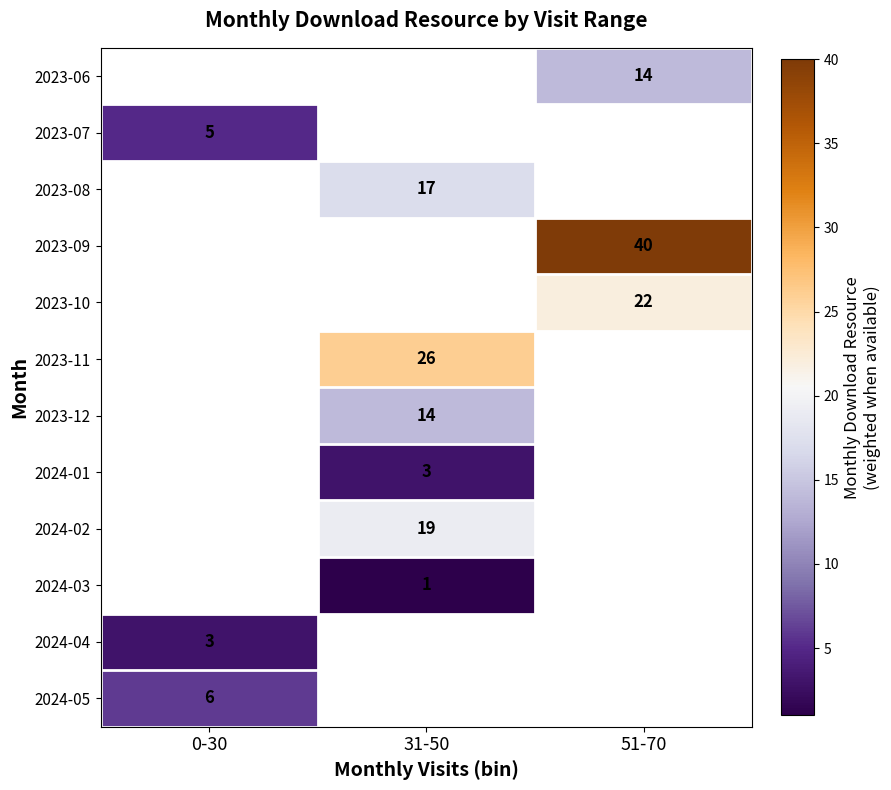

What is the spread (max minus min) of values at 51-70?

26.0